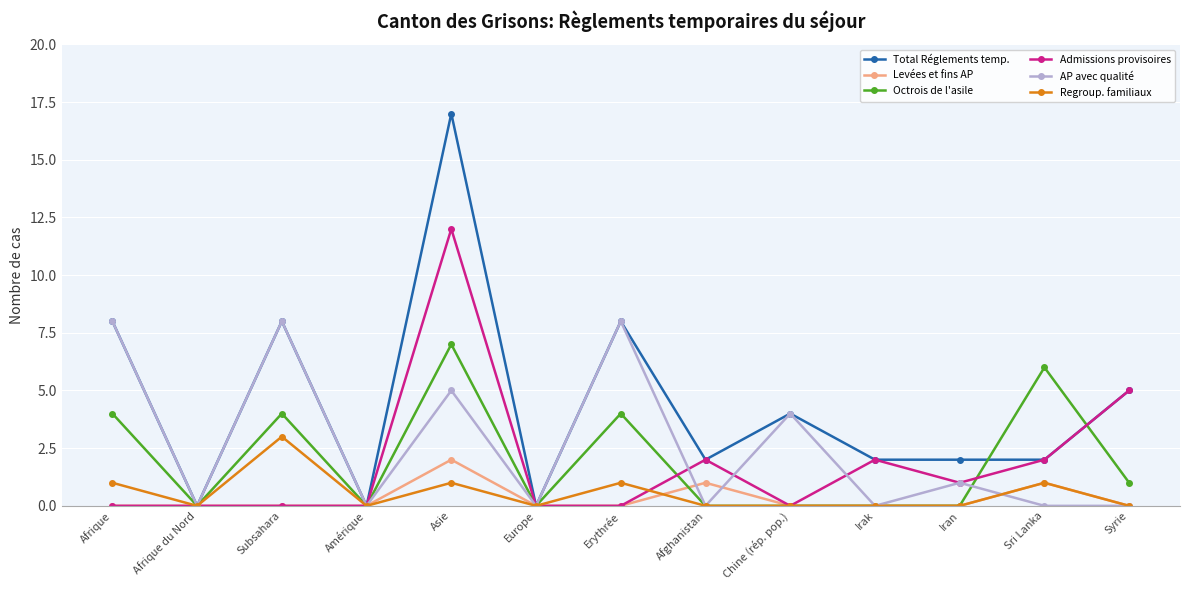

How many lines are shown in the chart?

6